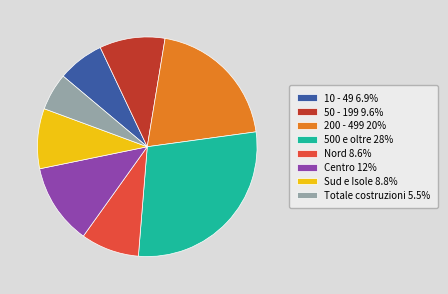

Approximately how many times larger is the value at 50 - 199 compared to 500 e oltre?

0.3